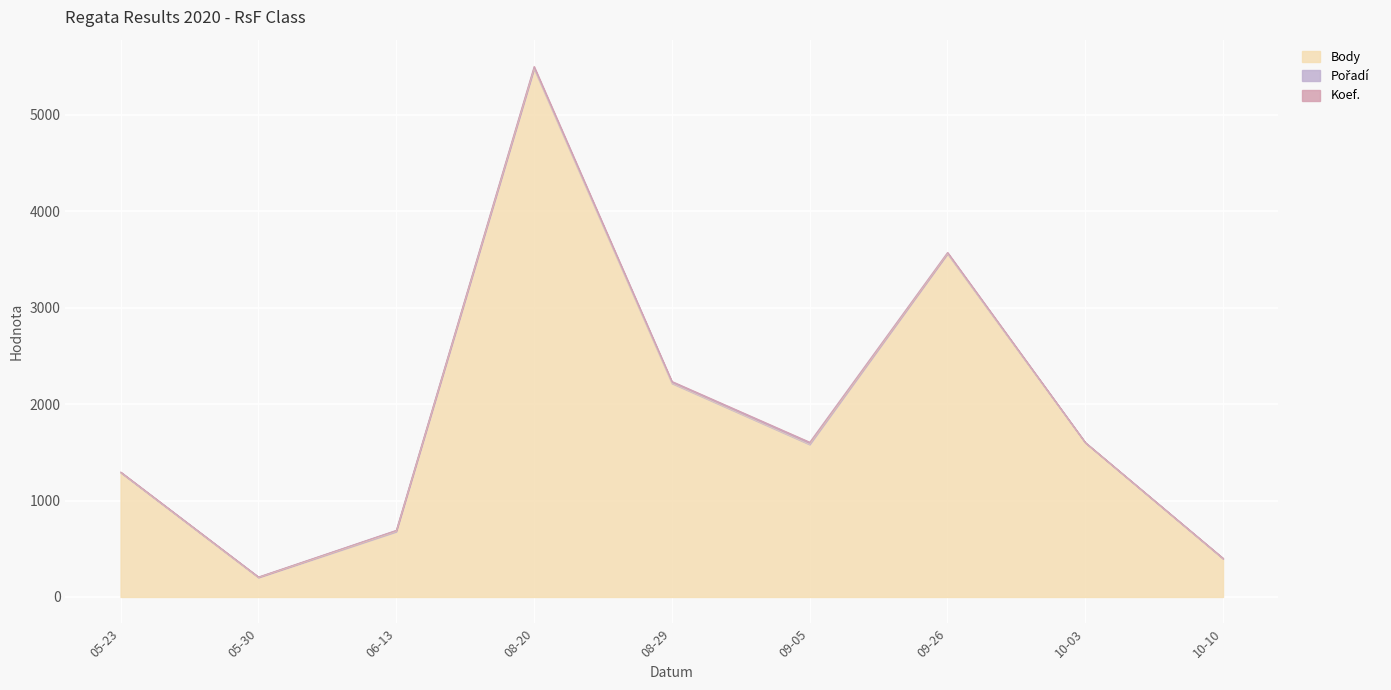

Where does the Body series first go above 1582?

08-20